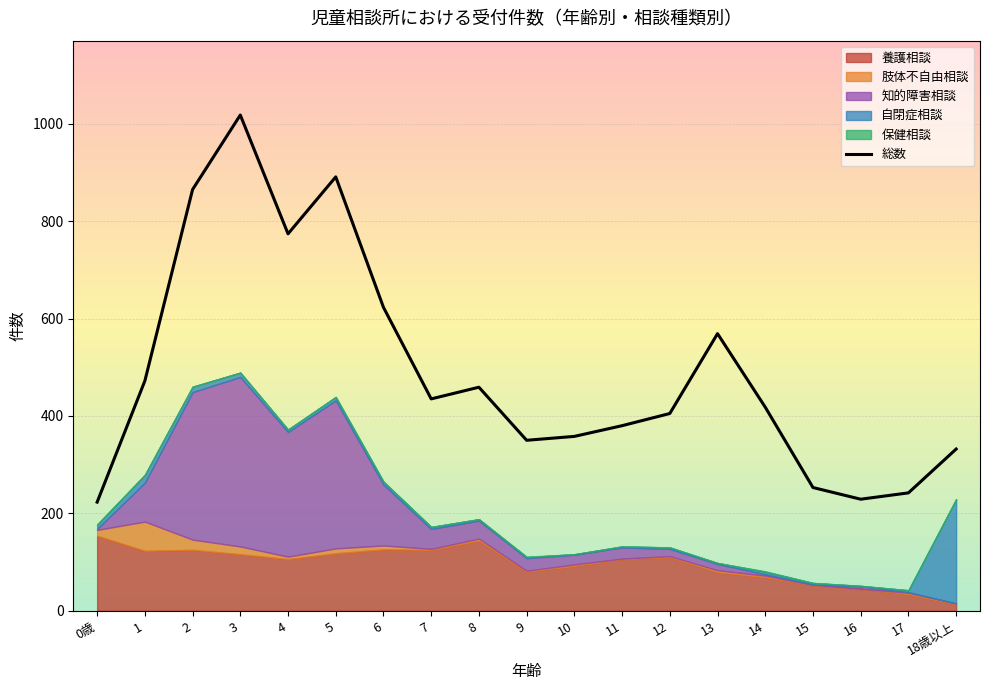

True or false: 養護相談 has more than 2 points higher than both neighbors.

True